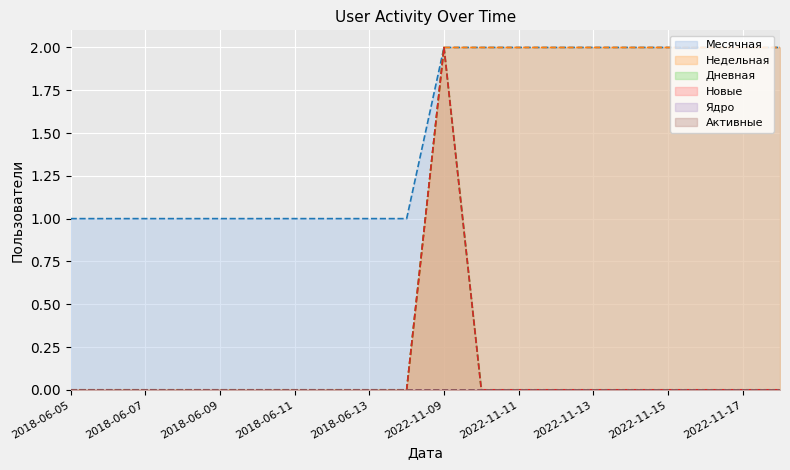

What position from the right is 2018-06-07?

18